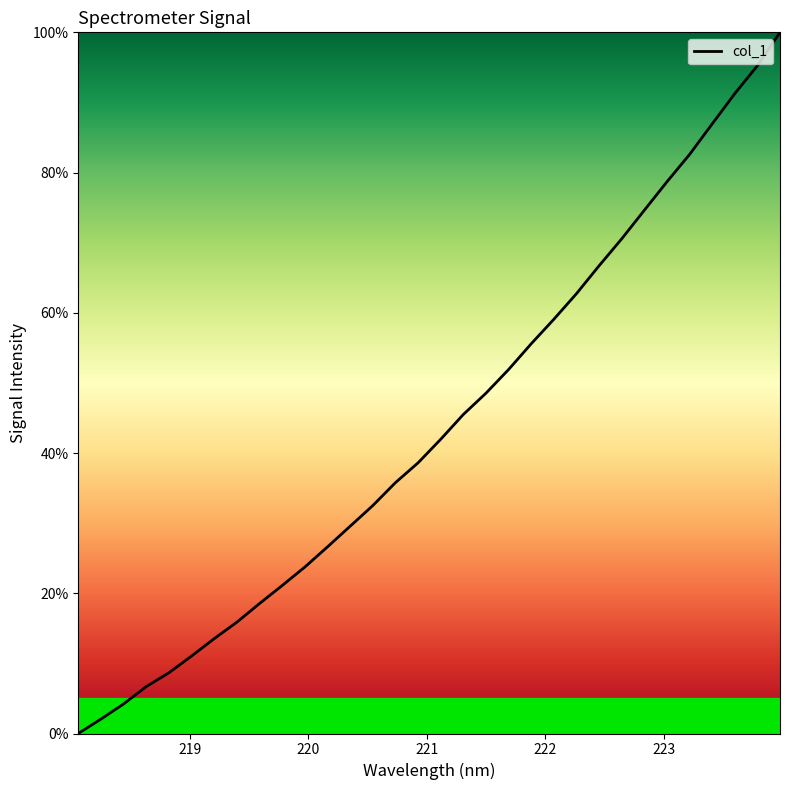

What is the sum of all values?

1400.4